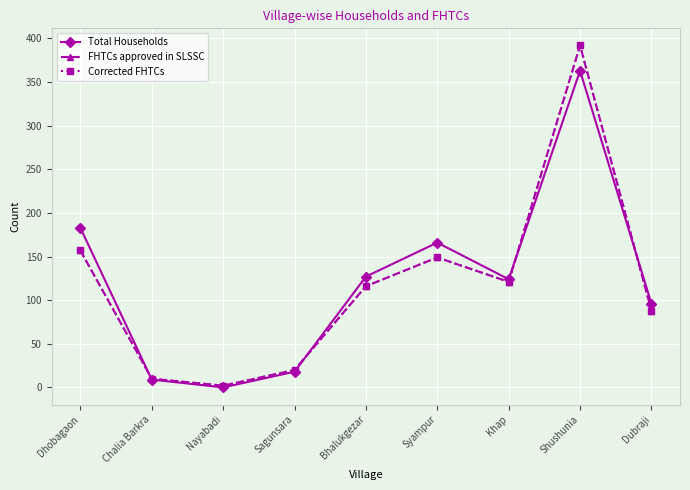

At which label does Corrected FHTCs first exceed 116?

Dhobagaon